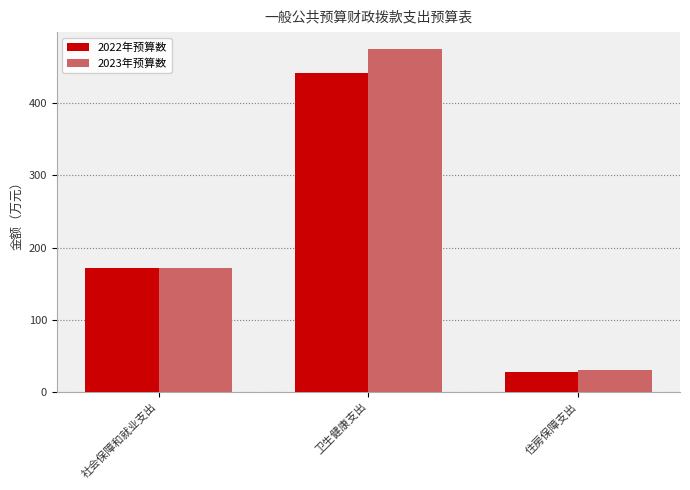

What is the difference between the 2022年预算数 values at 卫生健康支出 and 社会保障和就业支出?

270.2